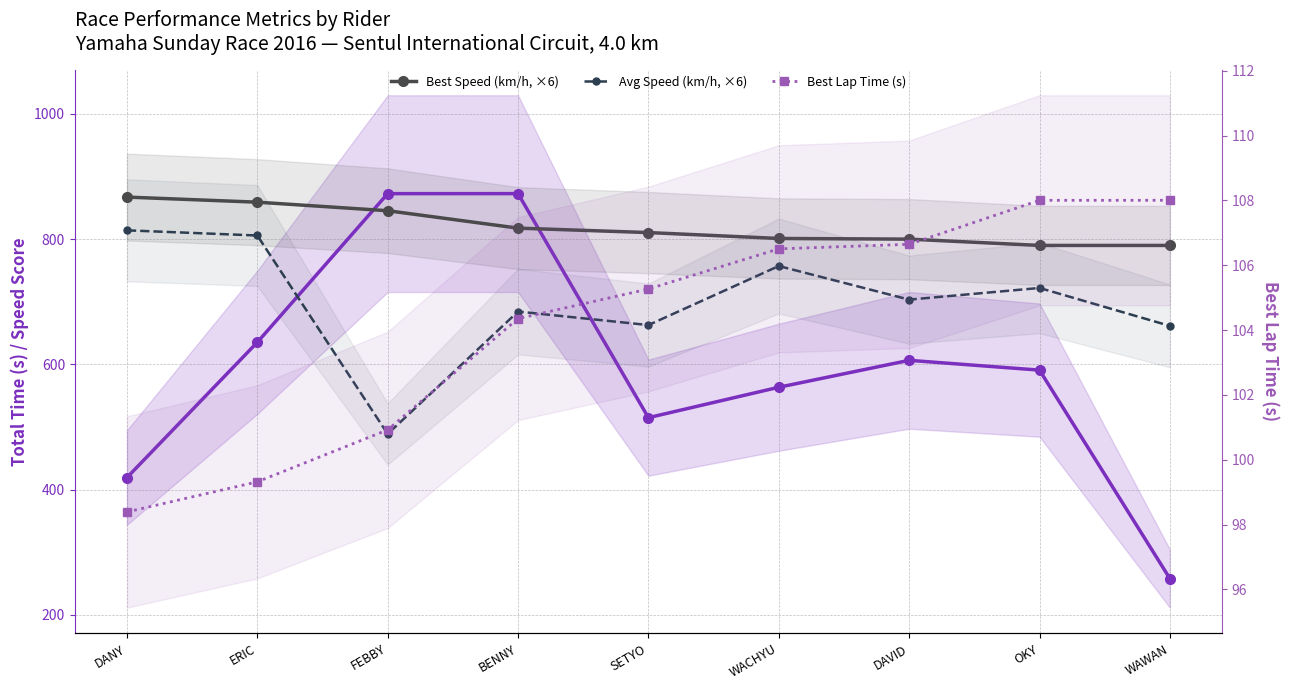

Which has a higher value, DAVID or ERIC?

ERIC